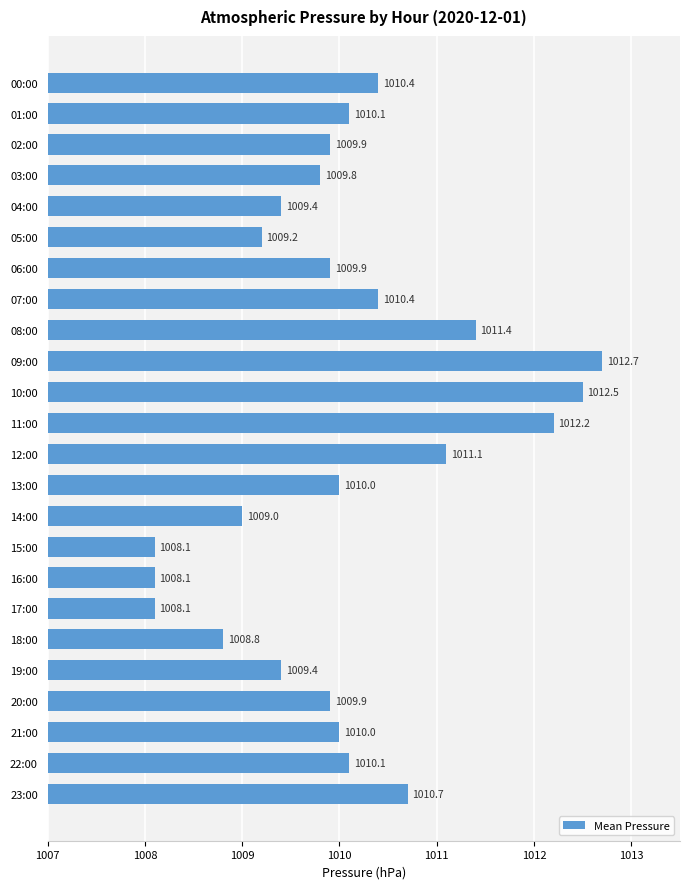

How many categories are shown in the chart?

24